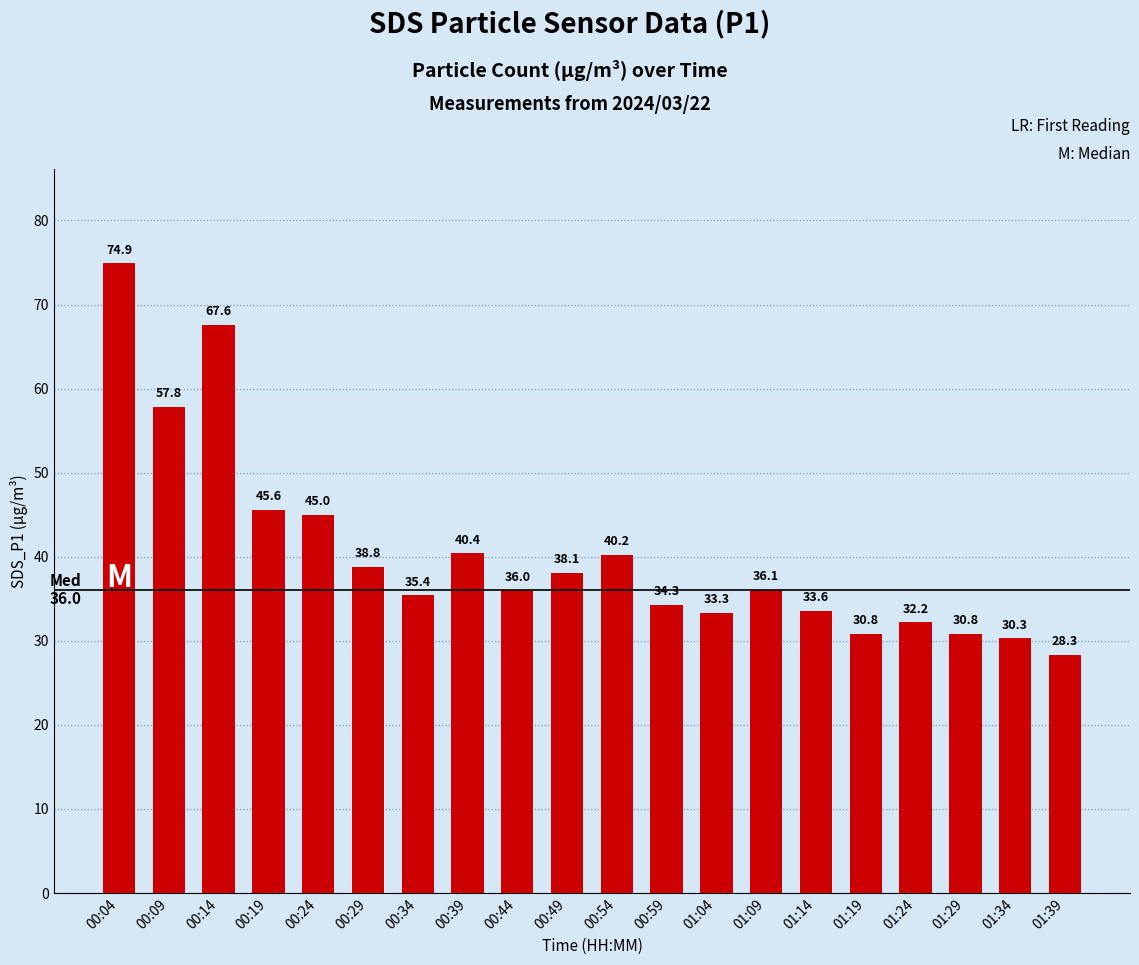

Reading left to right, list all the values displayed in this chart.

74.9	57.8	67.6	45.6	45.0	38.8	35.4	40.4	36.0	38.1	40.2	34.3	33.3	36.1	33.6	30.8	32.2	30.8	30.3	28.3